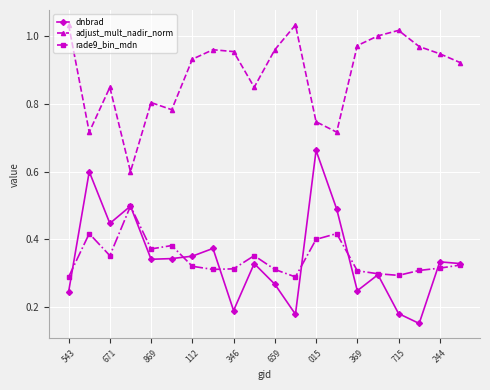

How many interior local valleys does the adjust_mult_nadir_norm series have?

5